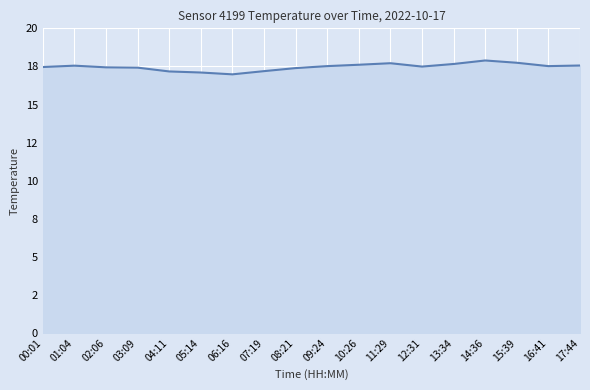

Where does the data first go above 17?

00:01